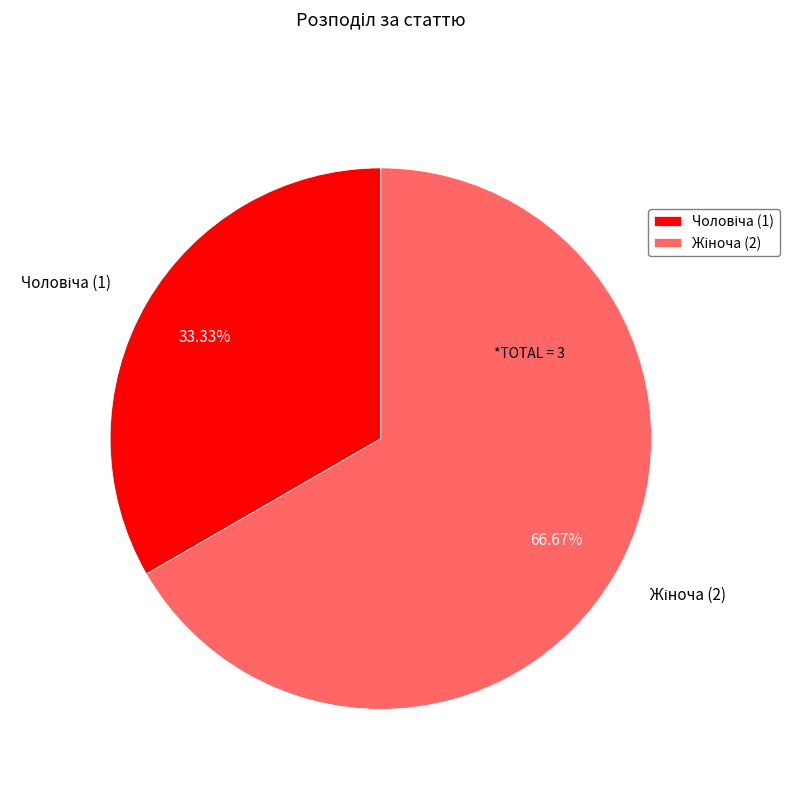

How many segments does this pie chart have?

2